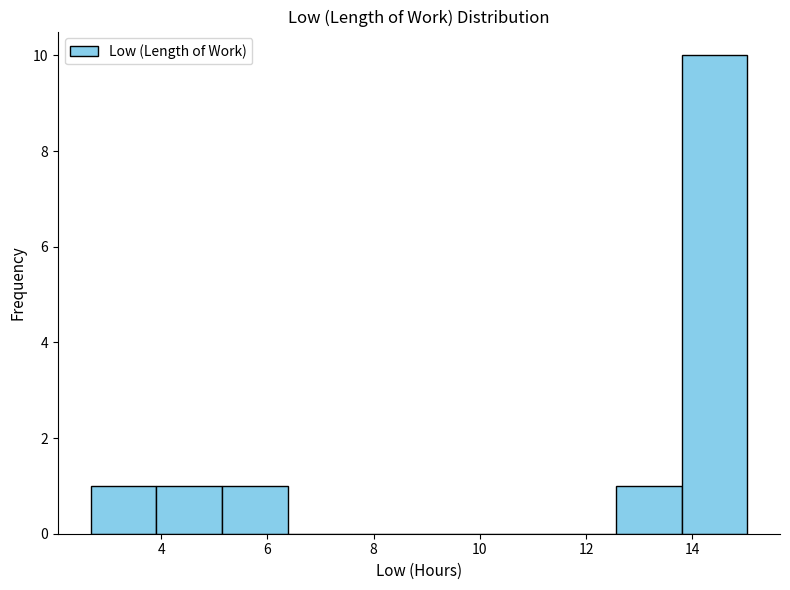

Reading left to right, list every bar in this chart as the range it spans on the x-axis followed by its height. Neither the bar edges nor the heights are printed on the chart, so give them approximately, as read against the axes.

2.6 to 4.0: 1
4.0 to 5.2: 1
5.2 to 6.4: 1
6.4 to 7.6: 0
7.6 to 8.8: 0
8.8 to 10.0: 0
10.0 to 11.4: 0
11.4 to 12.6: 0
12.6 to 13.8: 1
13.8 to 15.0: 10